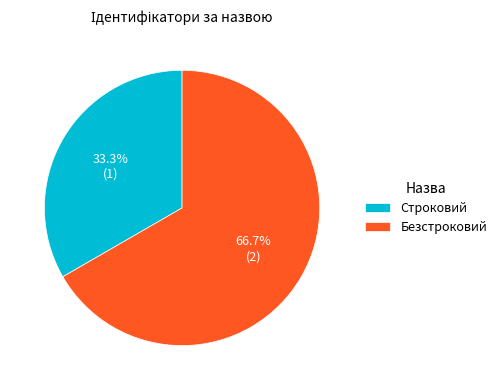

What percentage do Безстроковий and Строковий together represent?

100.0%